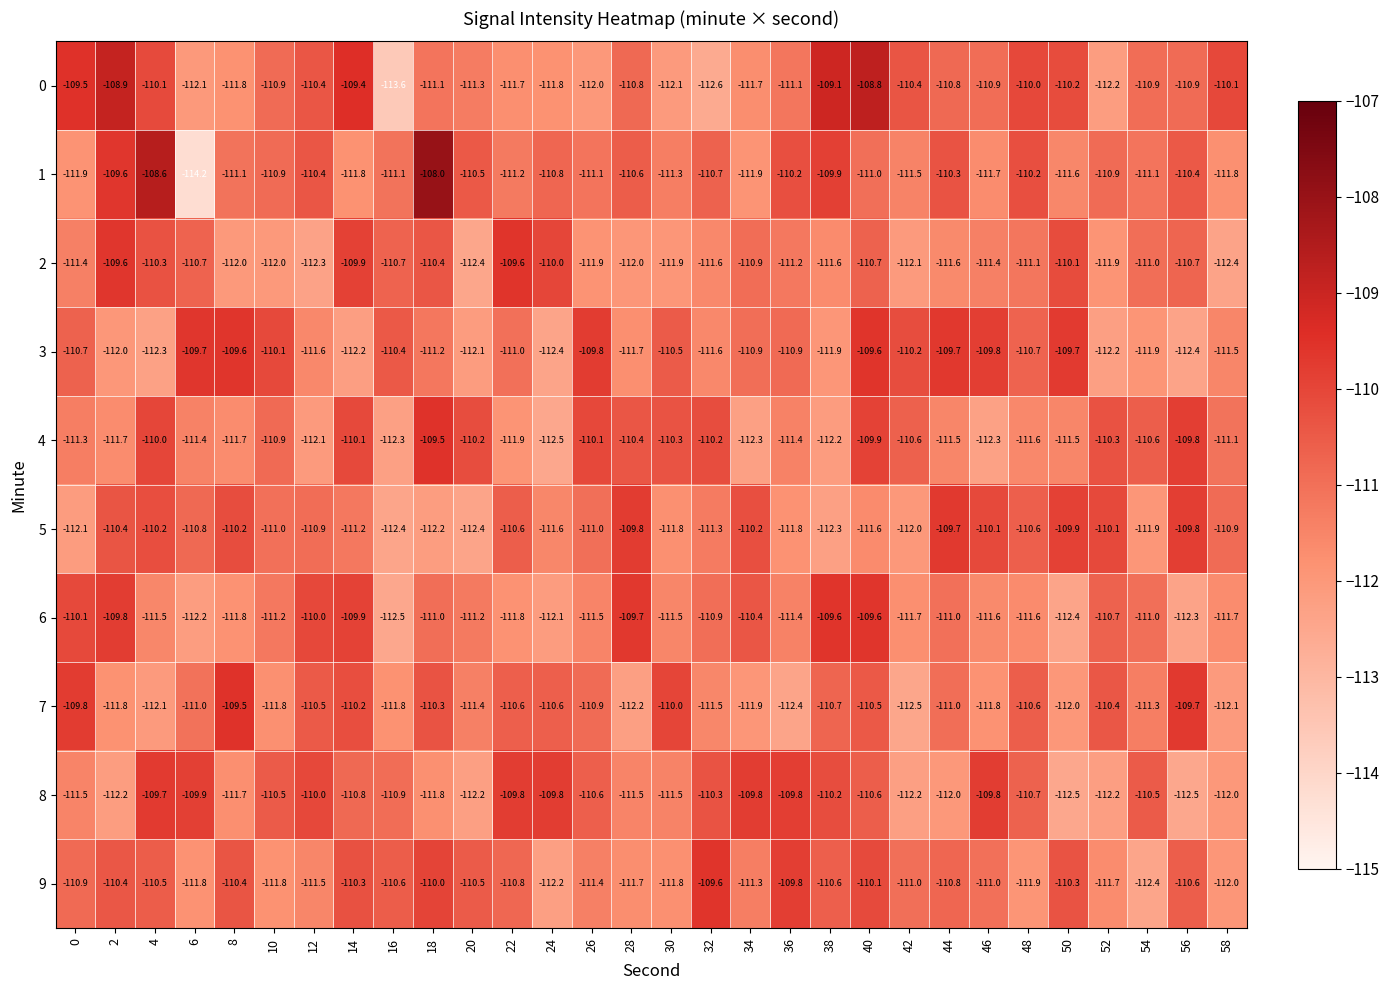

What is the spread (max minus min) of values at 46?

2.5